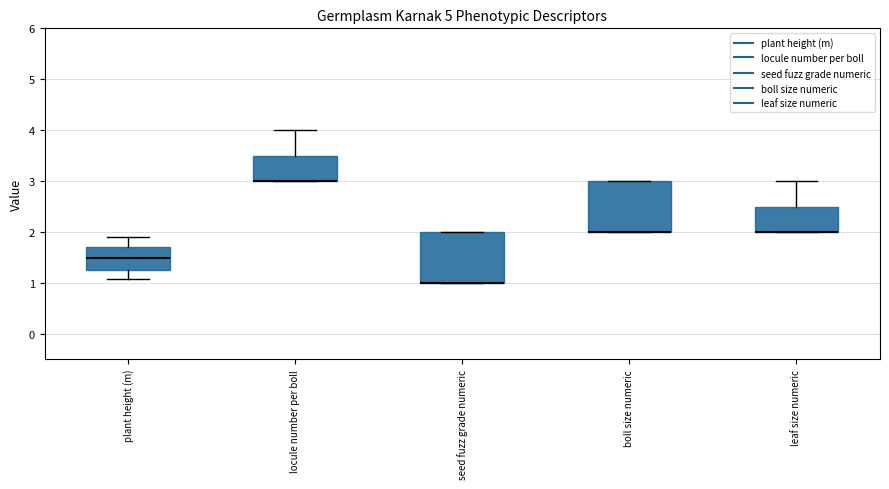

Where is the upper edge of the box for seed fuzz grade numeric on the y-axis? The values are not printed on the chart, so give them approximately, as read against the axis.

2.0